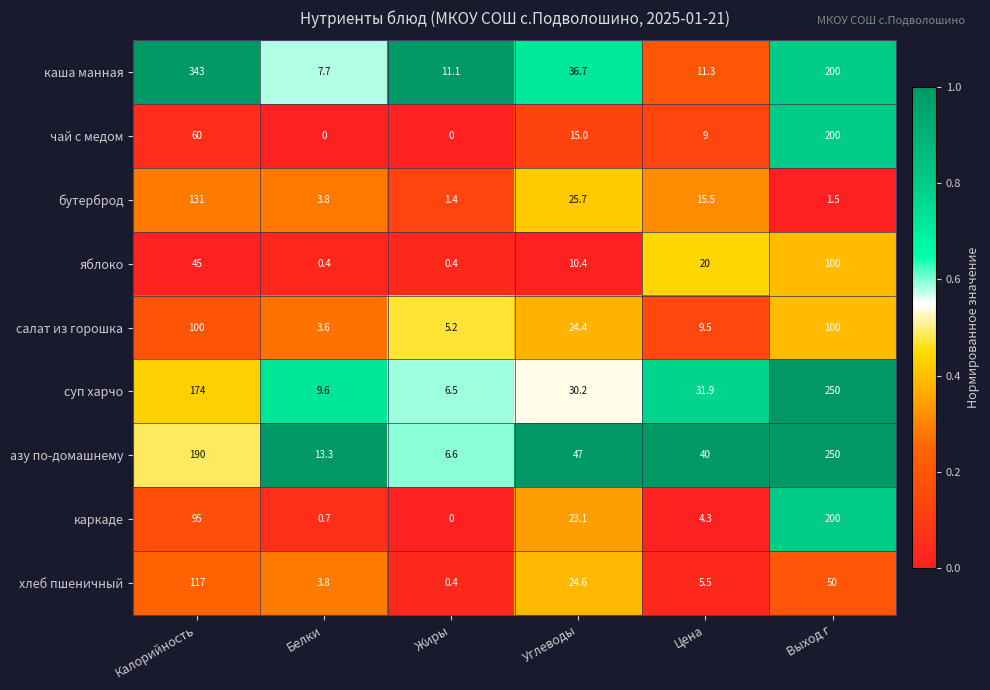

At which label does бутерброд first exceed 15?

Калорийность